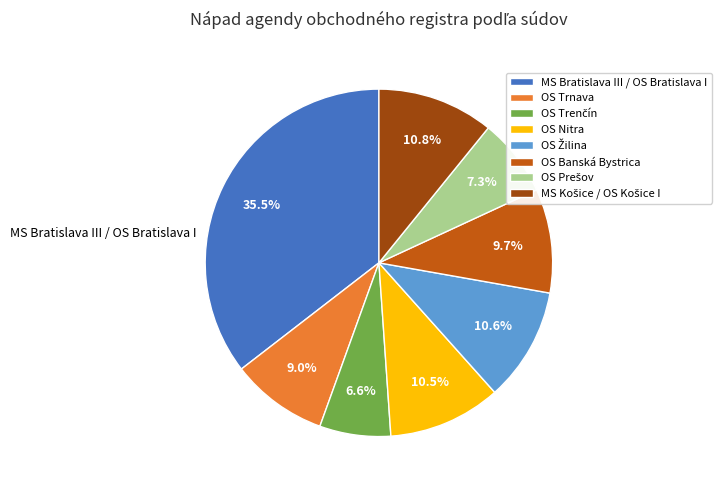

Which category has the biggest portion of the pie?

MS Bratislava III / OS Bratislava I